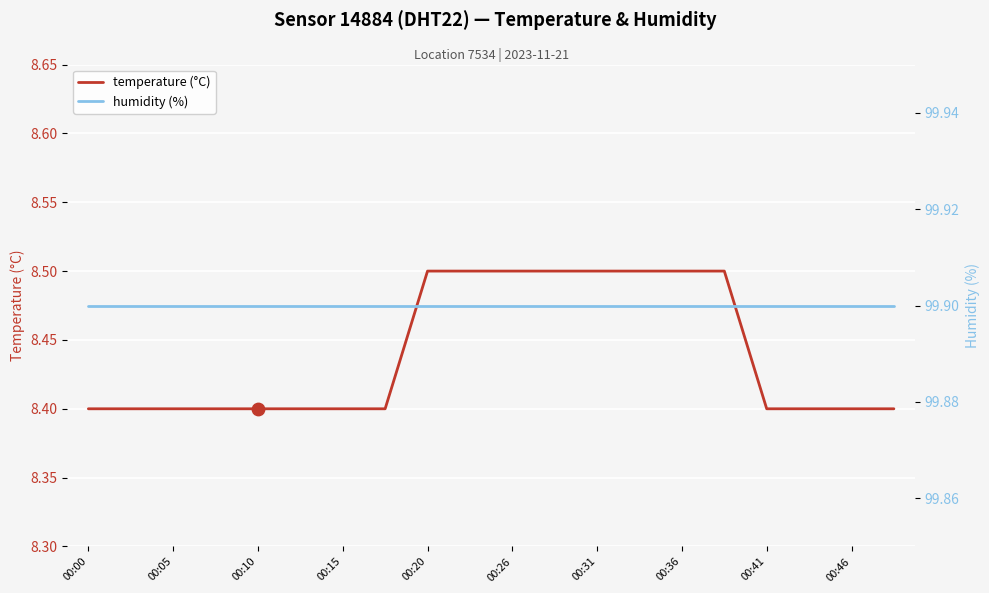

Which series contains the lowest Y value?

temperature (°C)